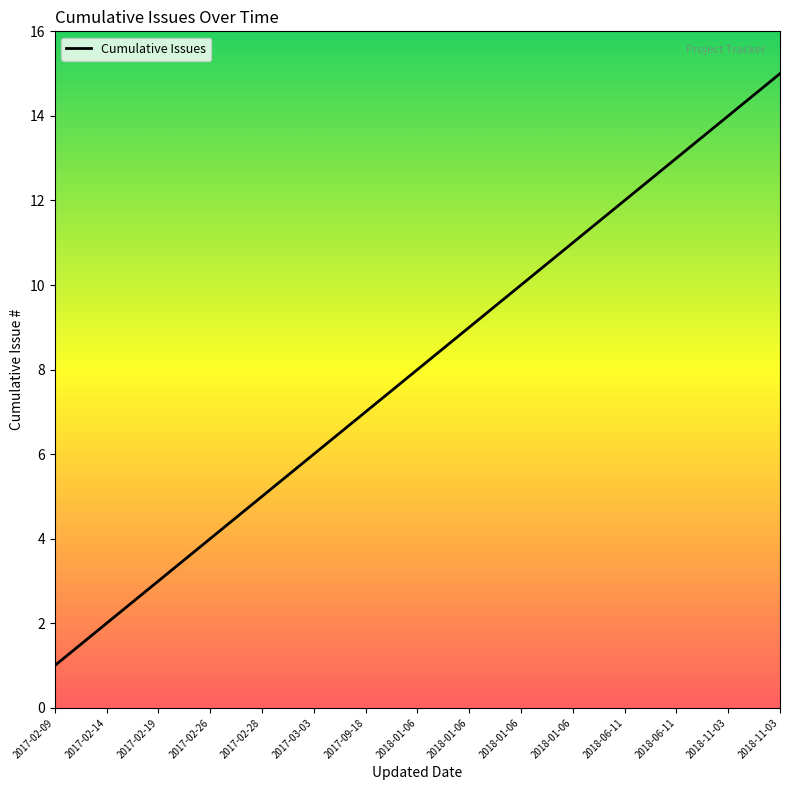

Does the chart display data point markers on the line(s)?

No